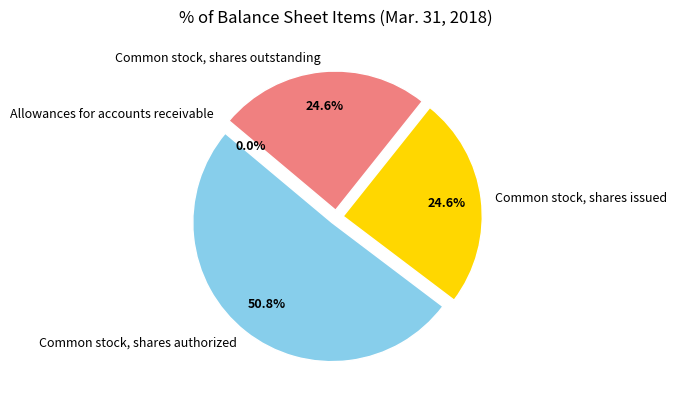

Is there a majority slice in this chart?

Yes